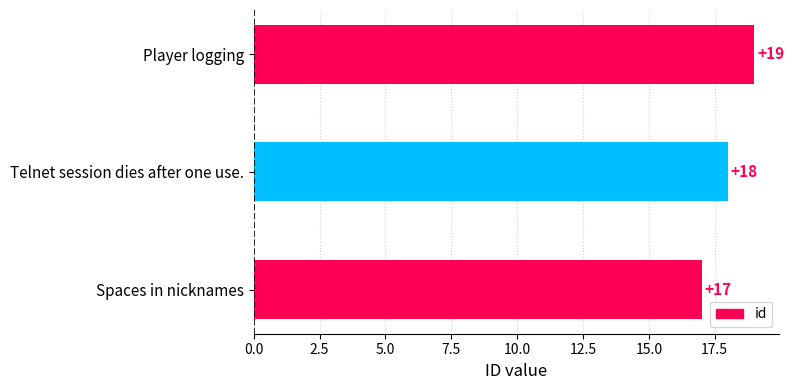

What is the smallest value displayed?

17